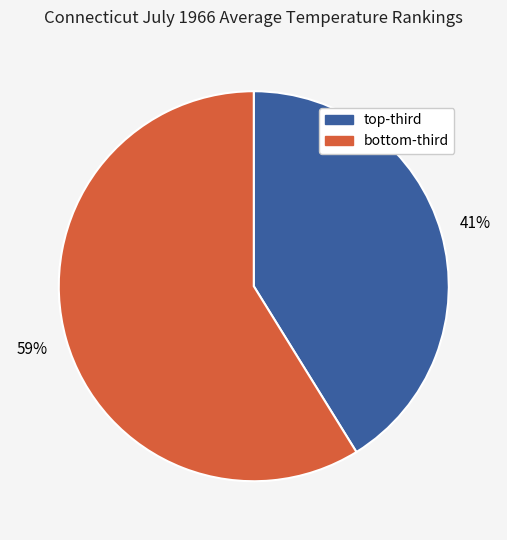

Which slice is the smallest?

top-third